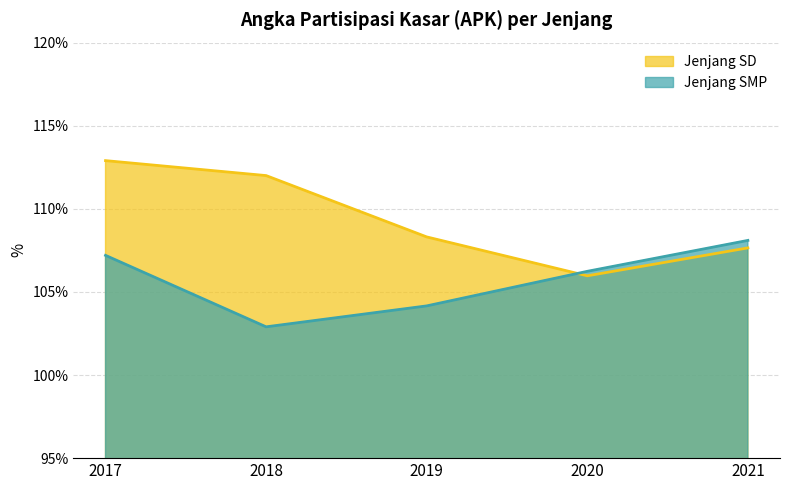

Reading left to right, what are all the values shown in this chart?

Jenjang SD: 112.9	112.0	108.3	106.0	107.7
Jenjang SMP: 107.2	102.9	104.2	106.2	108.1